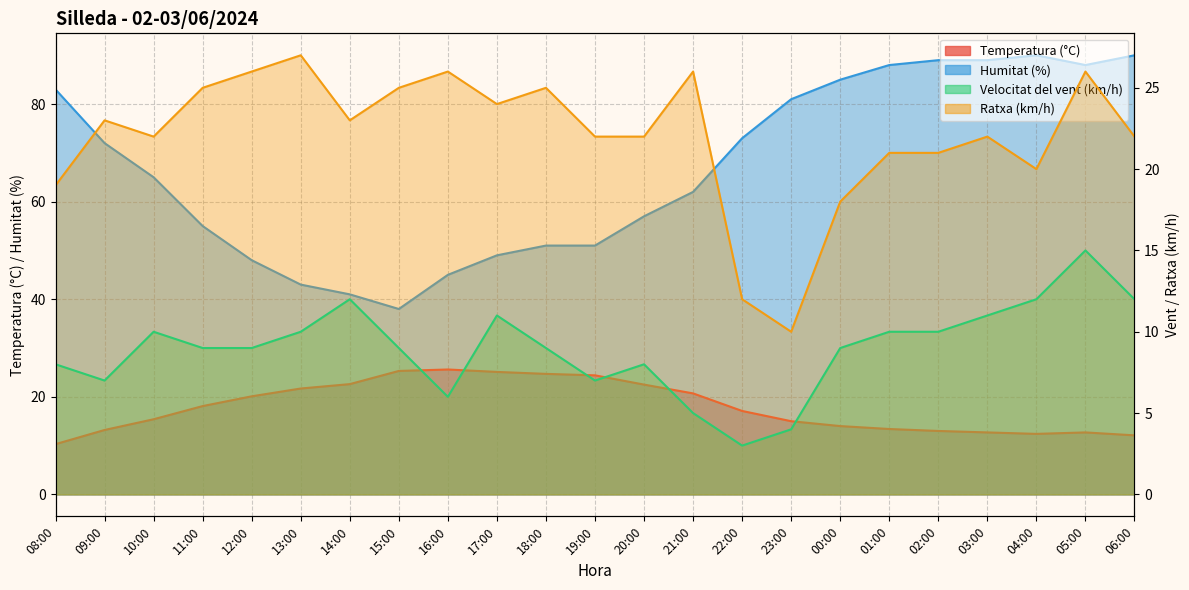

At which category does Humitat (%) reach its first local peak?

04:00